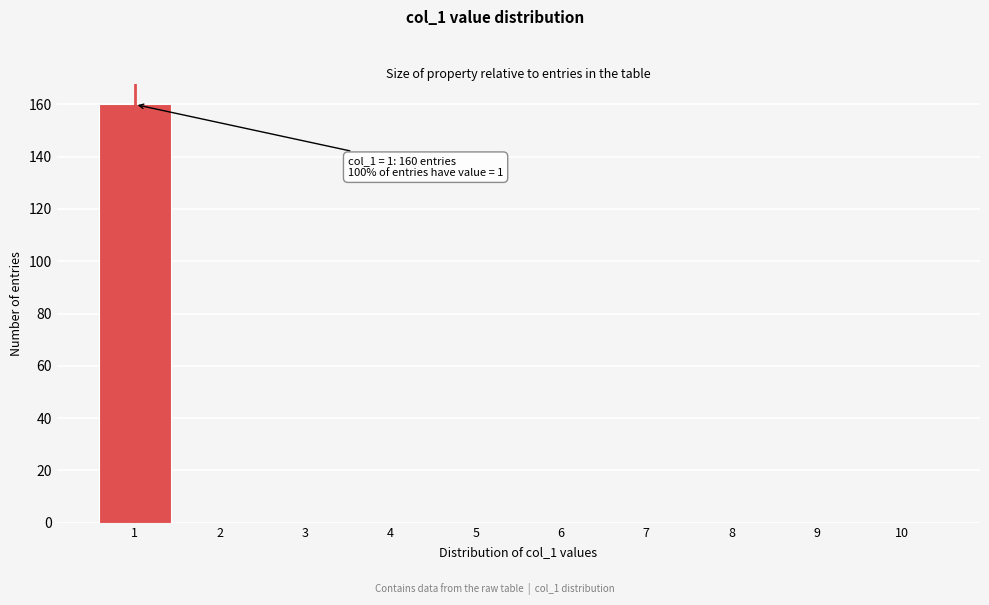

Which range on the x-axis has the tallest bar?

0.5 to 1.5